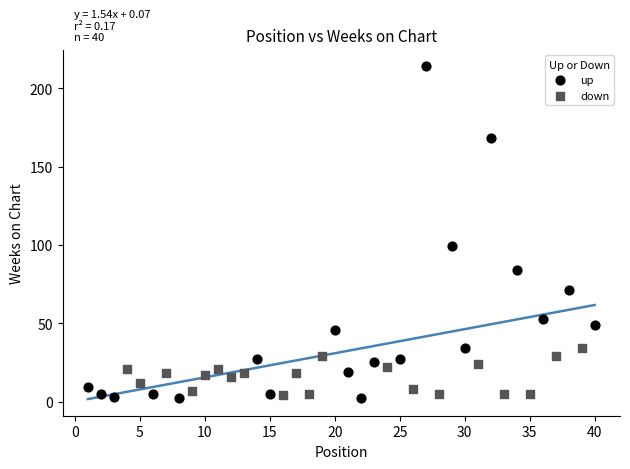

Which series has the widest spread of Y values?

up